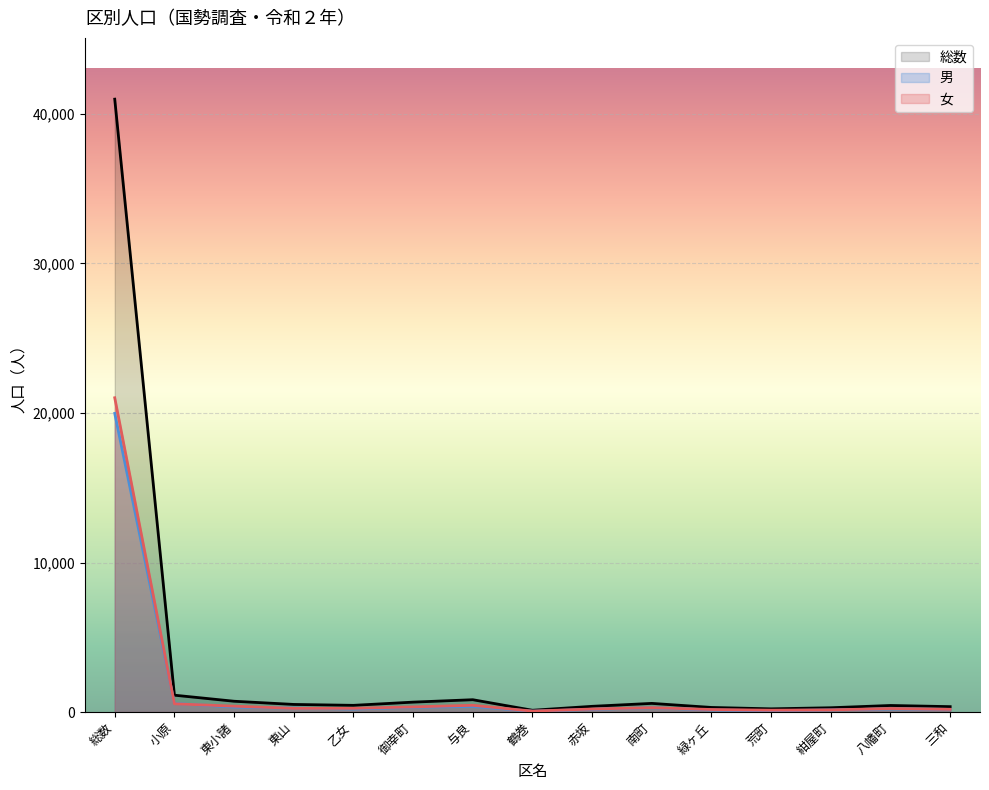

The 女 series shows 201 at 赤坂. True or false?

True